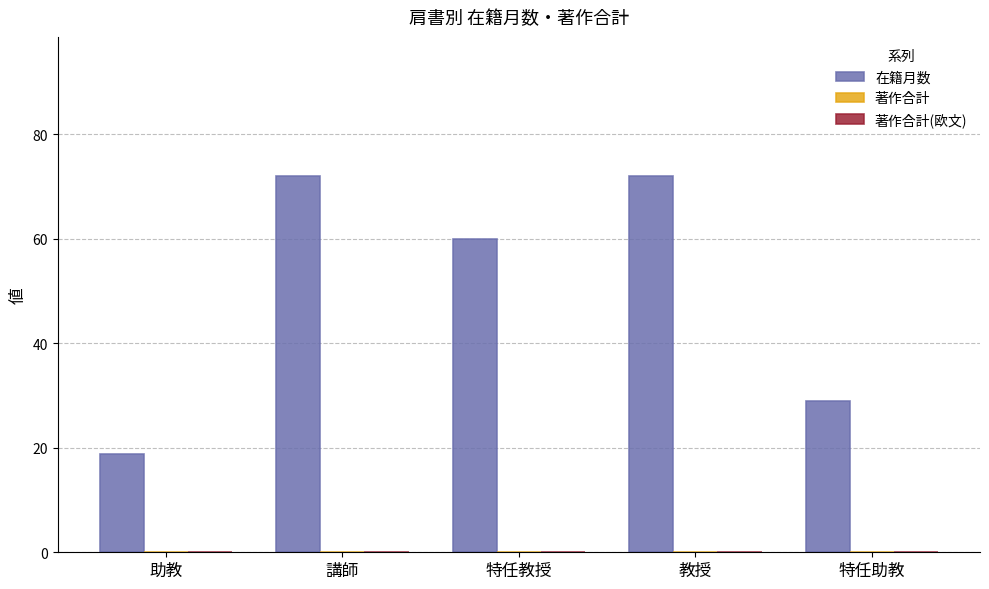

The chart shows a value of 29.2 at 助教. True or false?

False